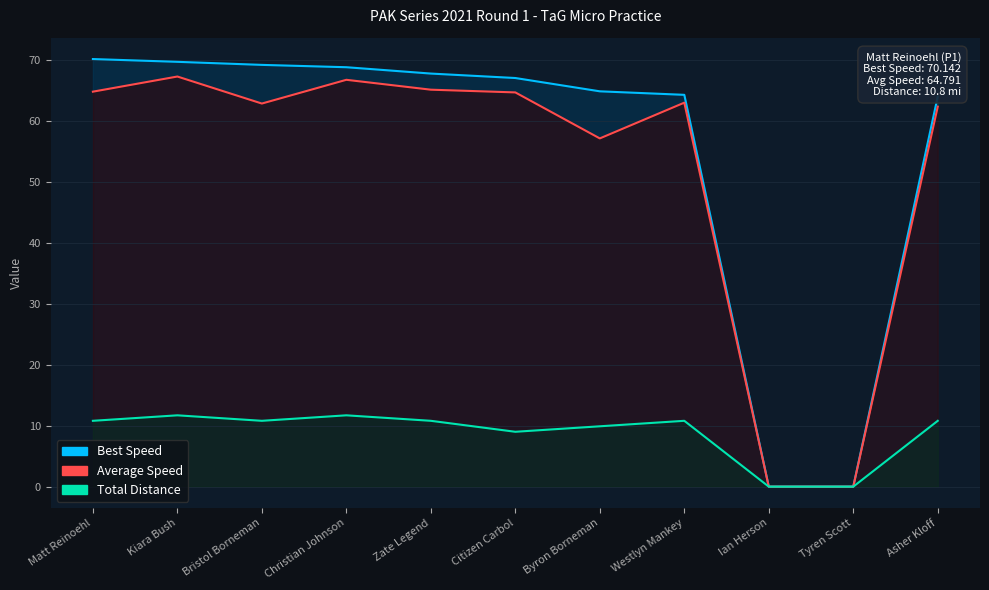

How many values in the Total Laps series exceed 10?

7